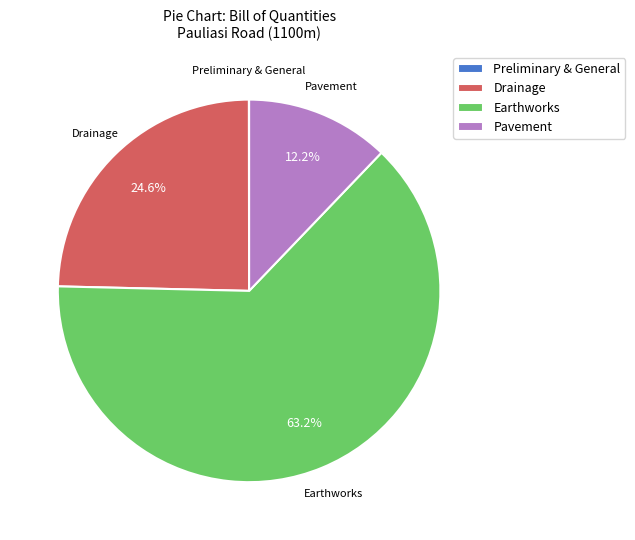

Which slice is the largest?

Earthworks